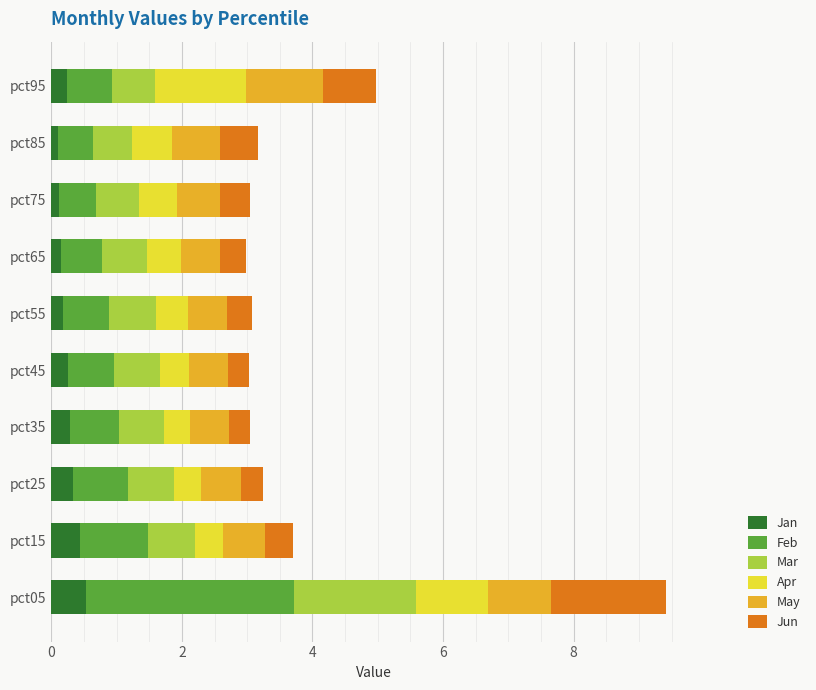

What is the difference between the maximum and minimum values in the Jan series?

0.4